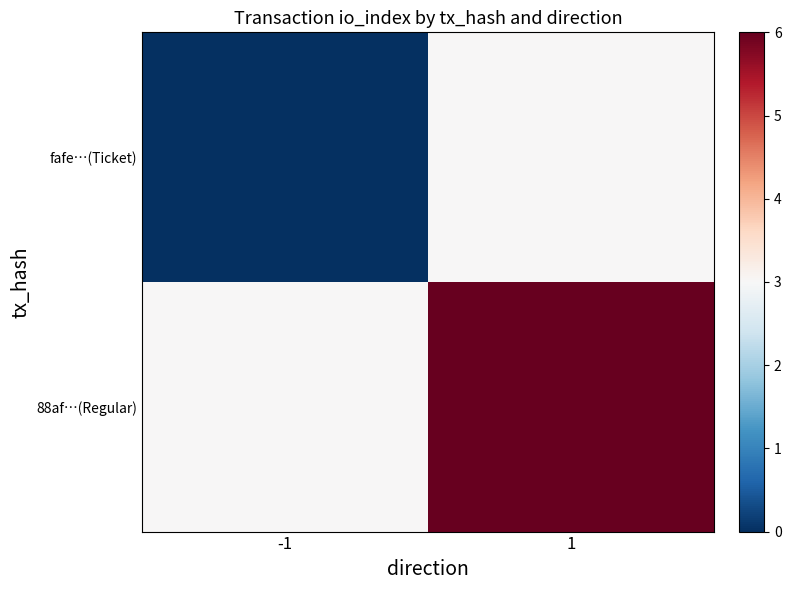

Which has a higher value, -1 or 1?

1